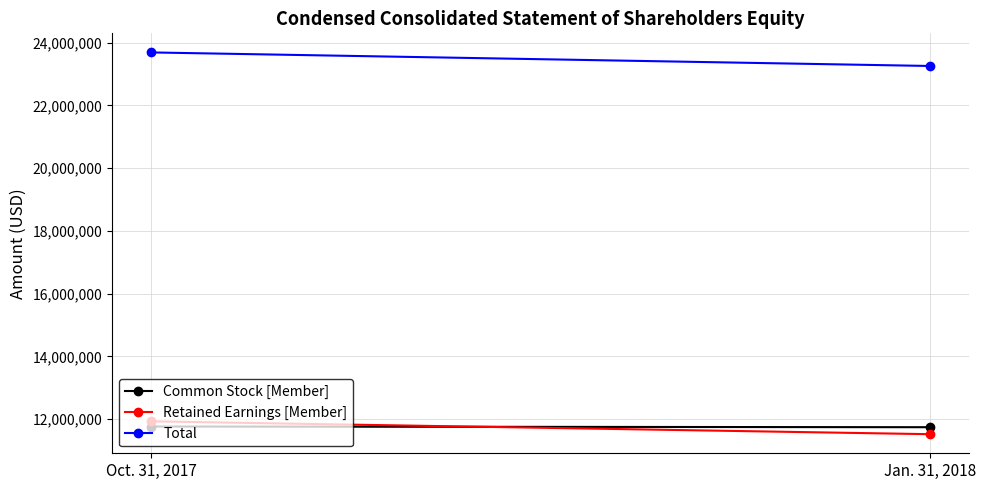

How many Common Stock [Member] values are between 11739876 and 11762021?

2